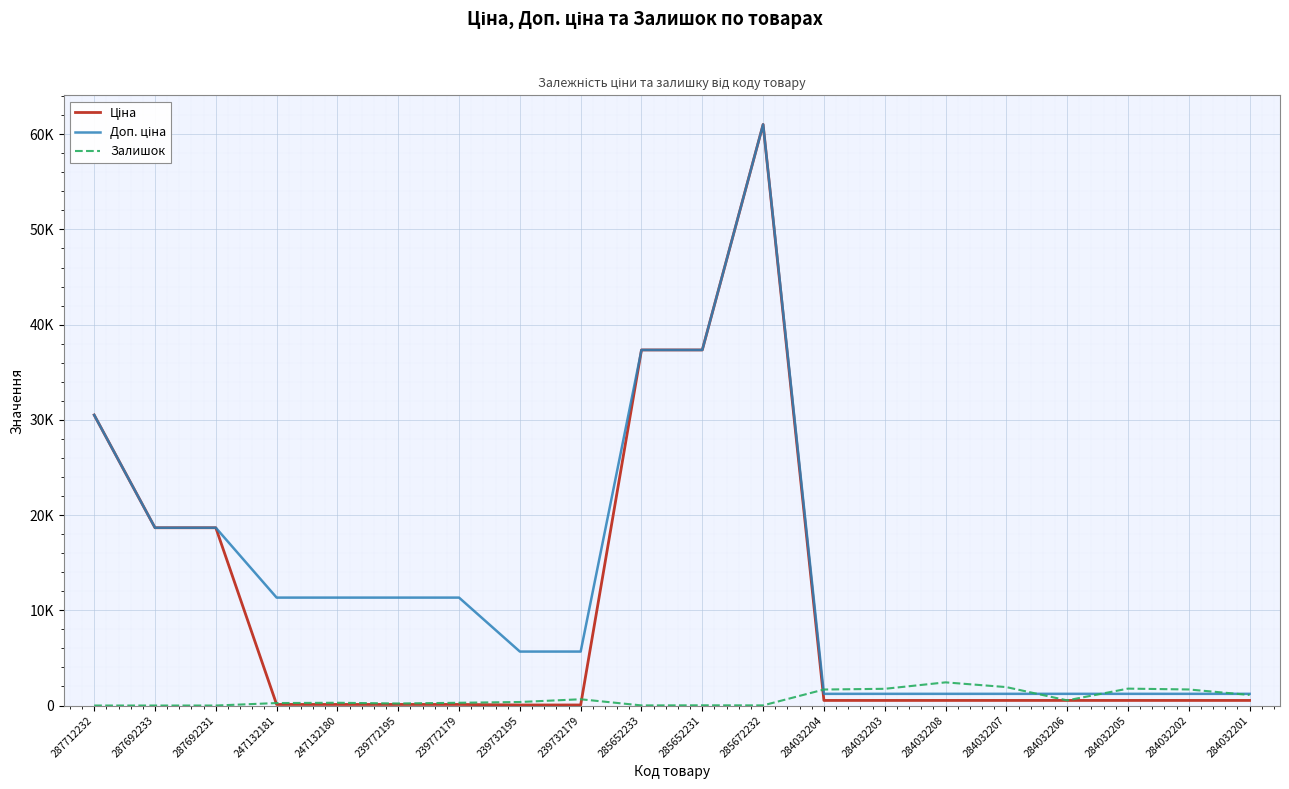

What is the average value of the Залишок series?

752.5